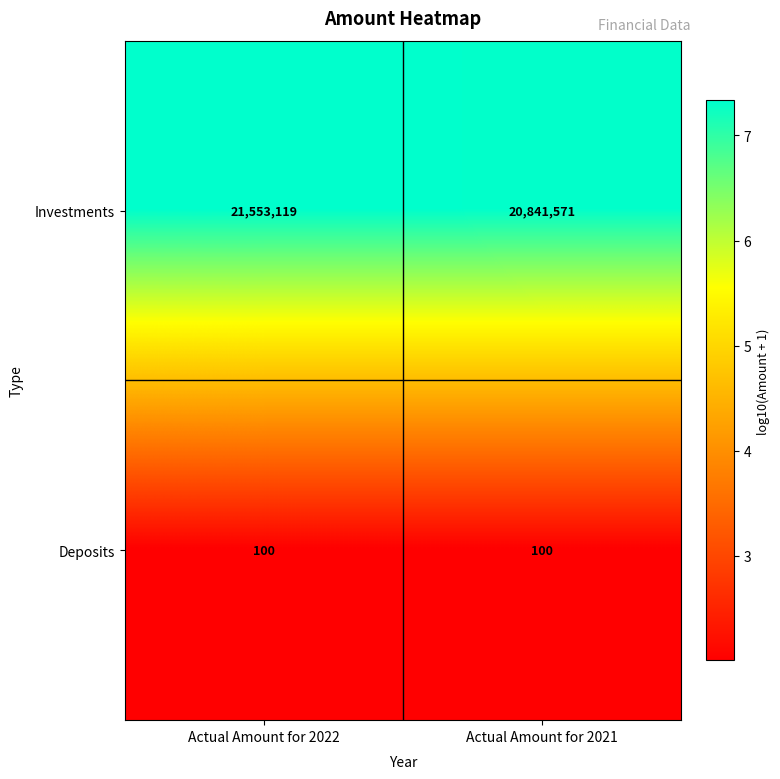

Is the value of Investments at Actual Amount for 2021 greater than the value of Deposits at Actual Amount for 2022?

Yes